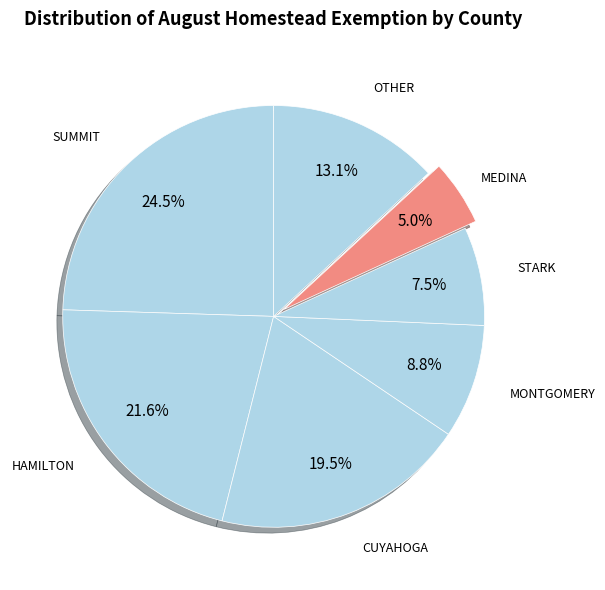

Between MONTGOMERY and HAMILTON, which is larger?

HAMILTON